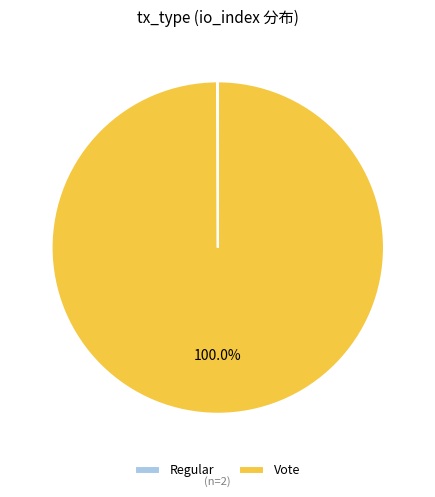

Does Vote represent more than half of the total?

Yes